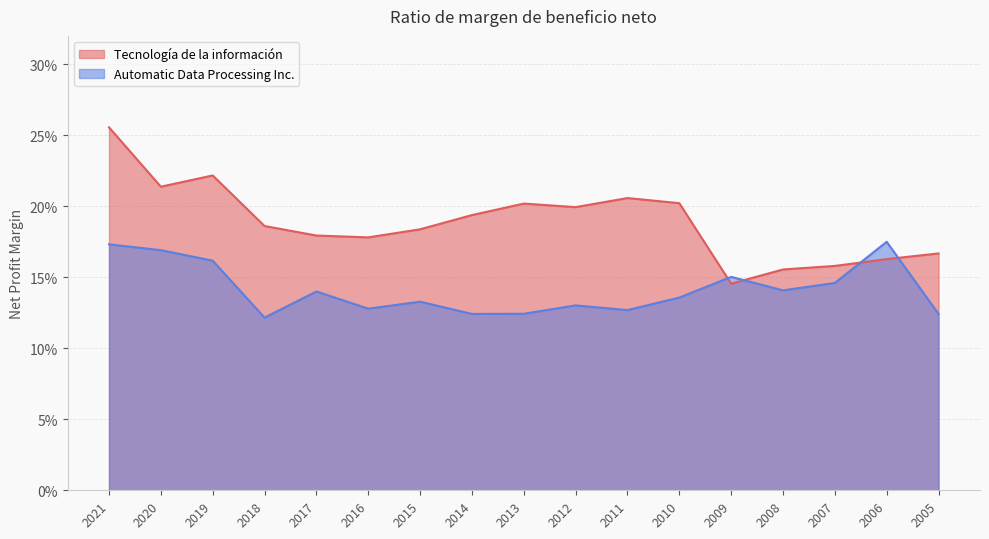

What is the smallest value displayed?

0.1